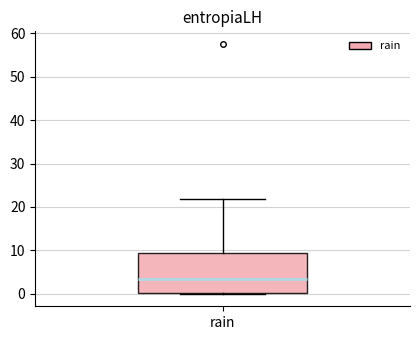

Transcribe this box plot: give where the median line is, the range the box spans, and where the two whiskers end, as read against the y-axis. The values are not printed on the chart, so give them approximately, as read against the axis.

median 3, box 0 to 10, whiskers 0 to 22